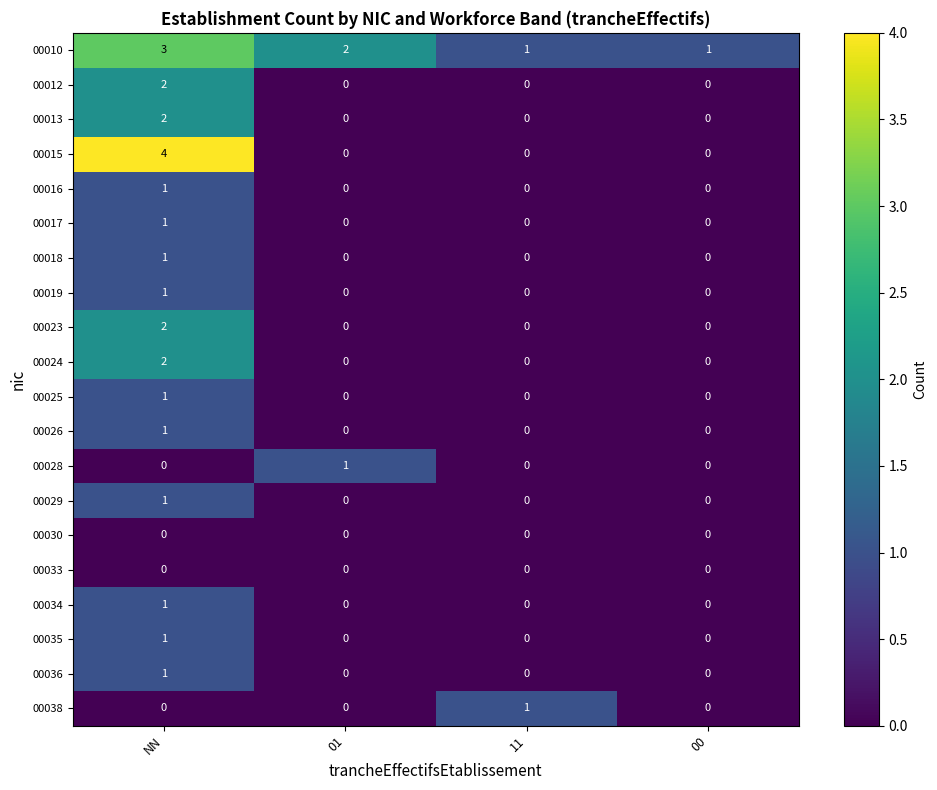

What is the spread (max minus min) of values at 00?

1